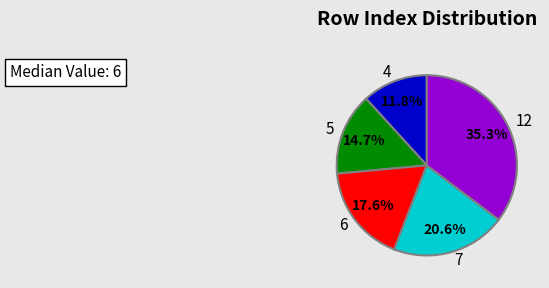

Does 5 account for over 50% of the chart?

No